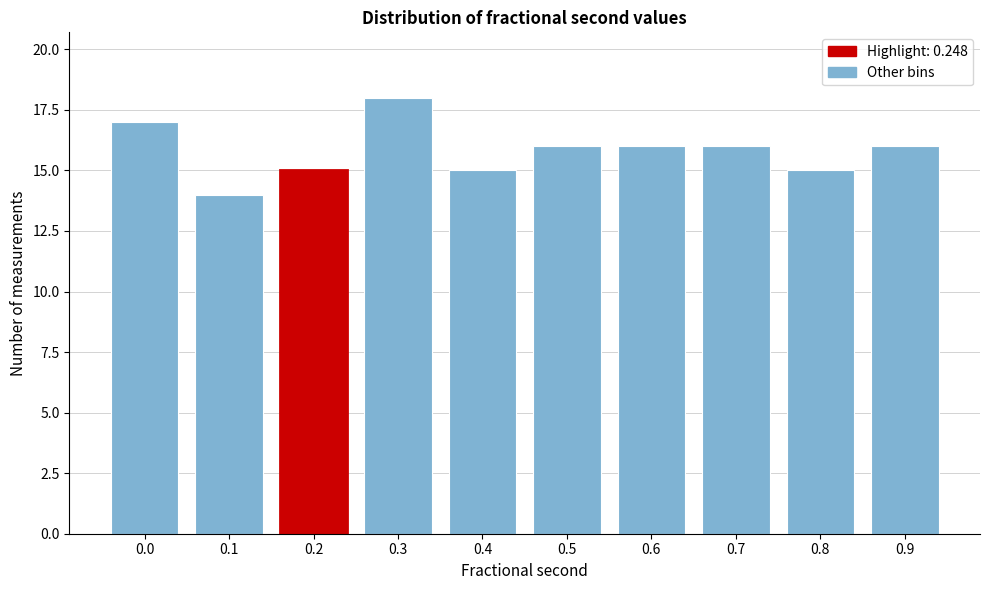

Reading left to right, extract all data points from this chart.

17	14	15	18	15	16	16	16	15	16